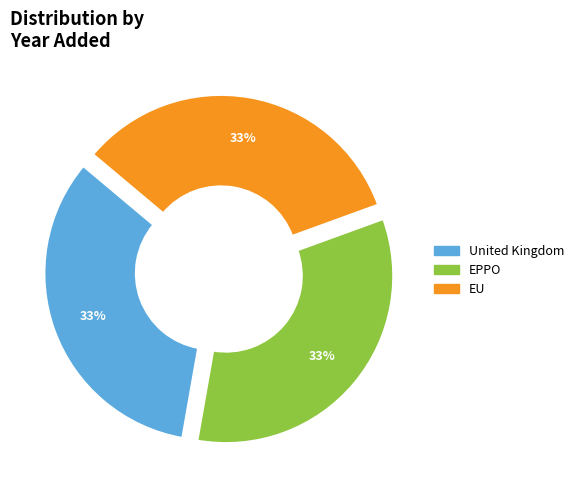

How many slices are in this pie chart?

3